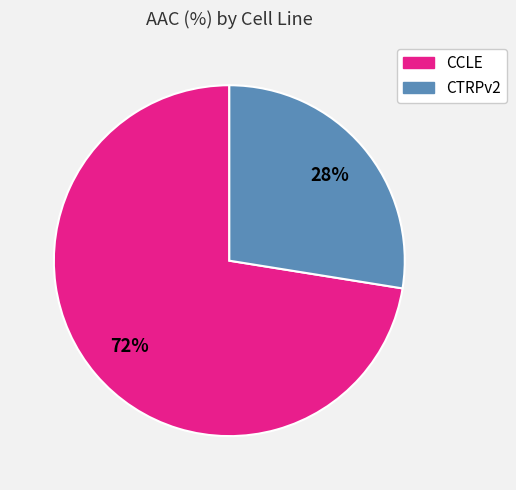

Combined, do CTRPv2 and CCLE account for over 50%?

Yes